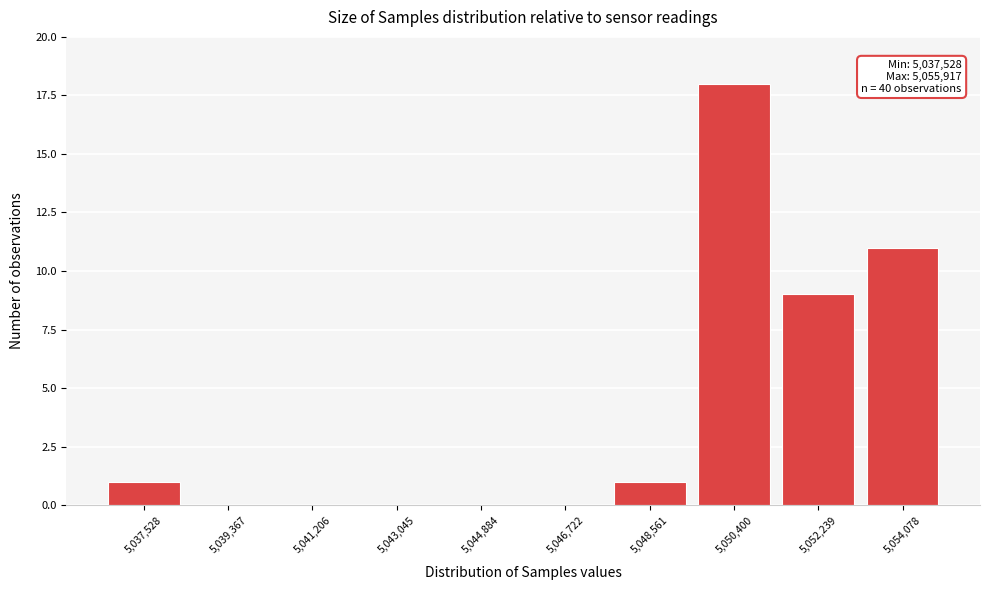

Reading left to right, list all the values displayed in this chart.

5,037,528=1	5,039,367=0	5,041,206=0	5,043,045=0	5,044,884=0	5,046,722=0	5,048,561=1	5,050,400=18	5,052,239=9	5,054,078=11